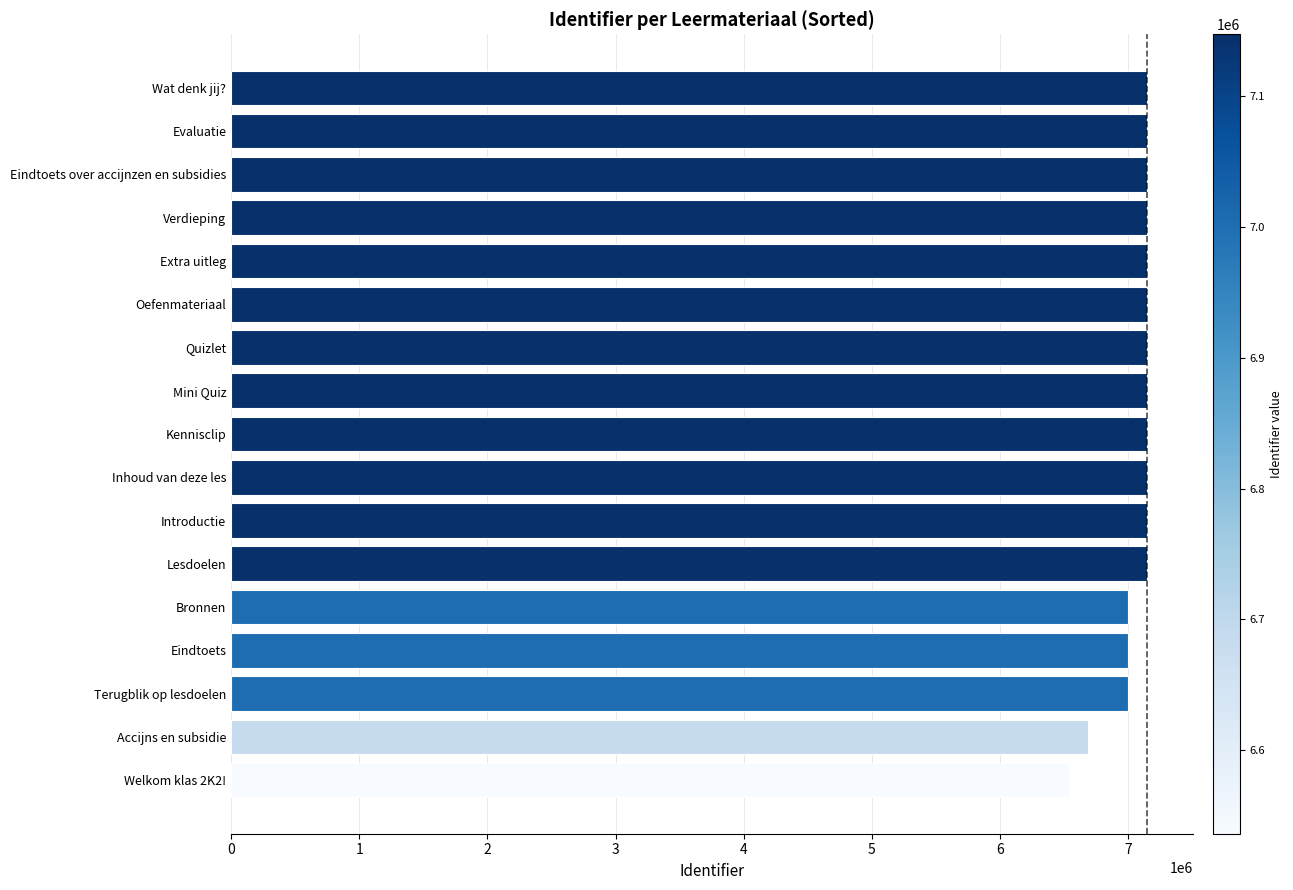

Are the bars horizontal?

Yes